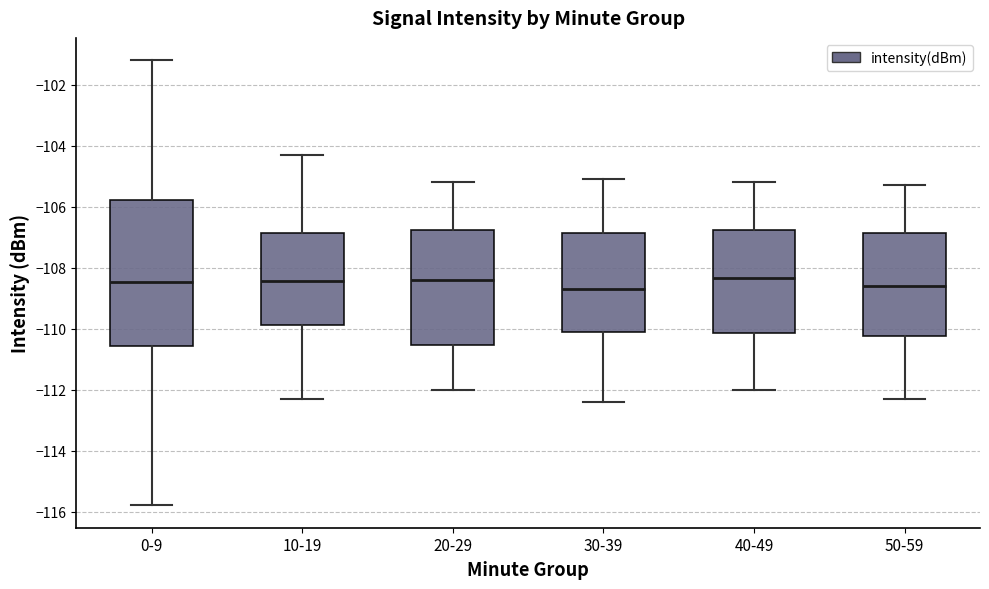

Where does the lower whisker of the box for 20-29 end on the y-axis? The values are not printed on the chart, so give them approximately, as read against the axis.

-112.0